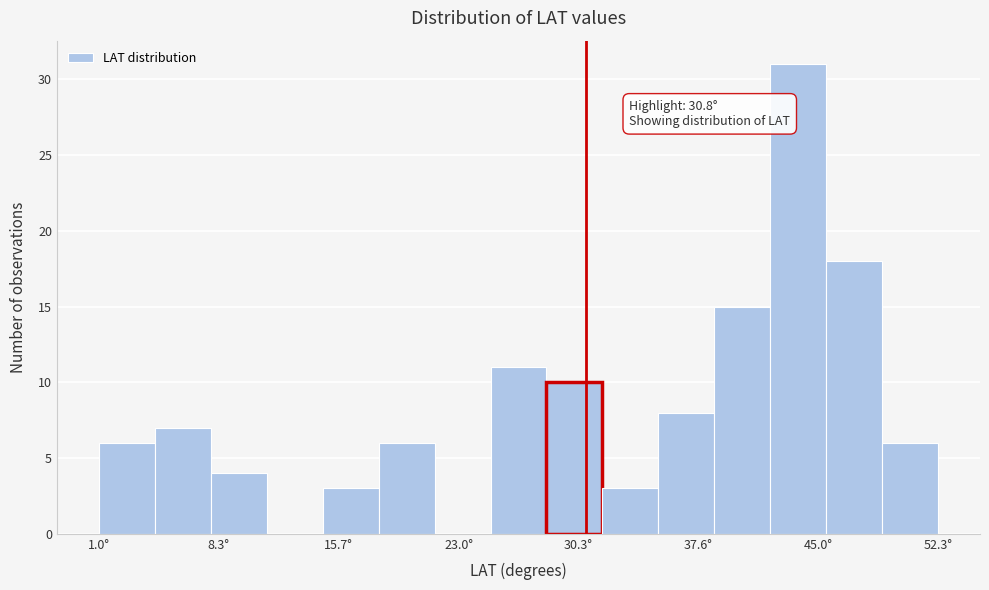

Around what value on the x-axis is the tallest bar? Give the approximate position of its centre, as read against the axis.

44